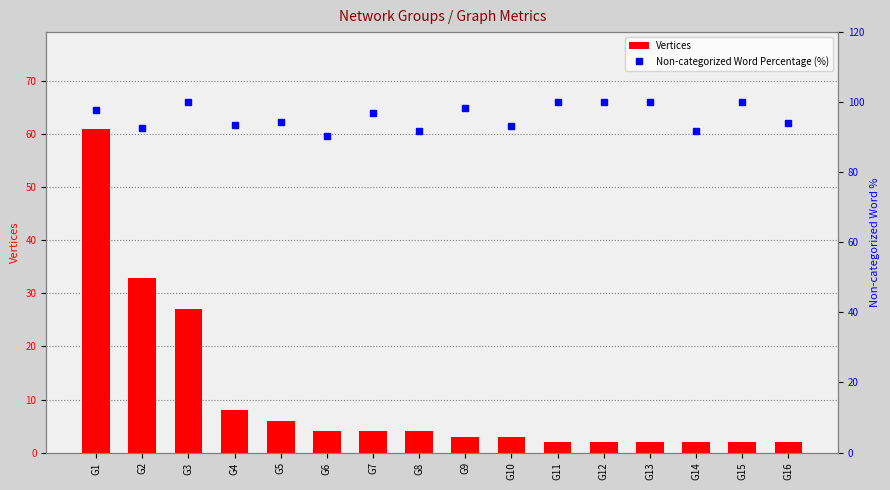

Is the value of Vertices at G12 greater than the value of Non-categorized Word Percentage (%) at G7?

No